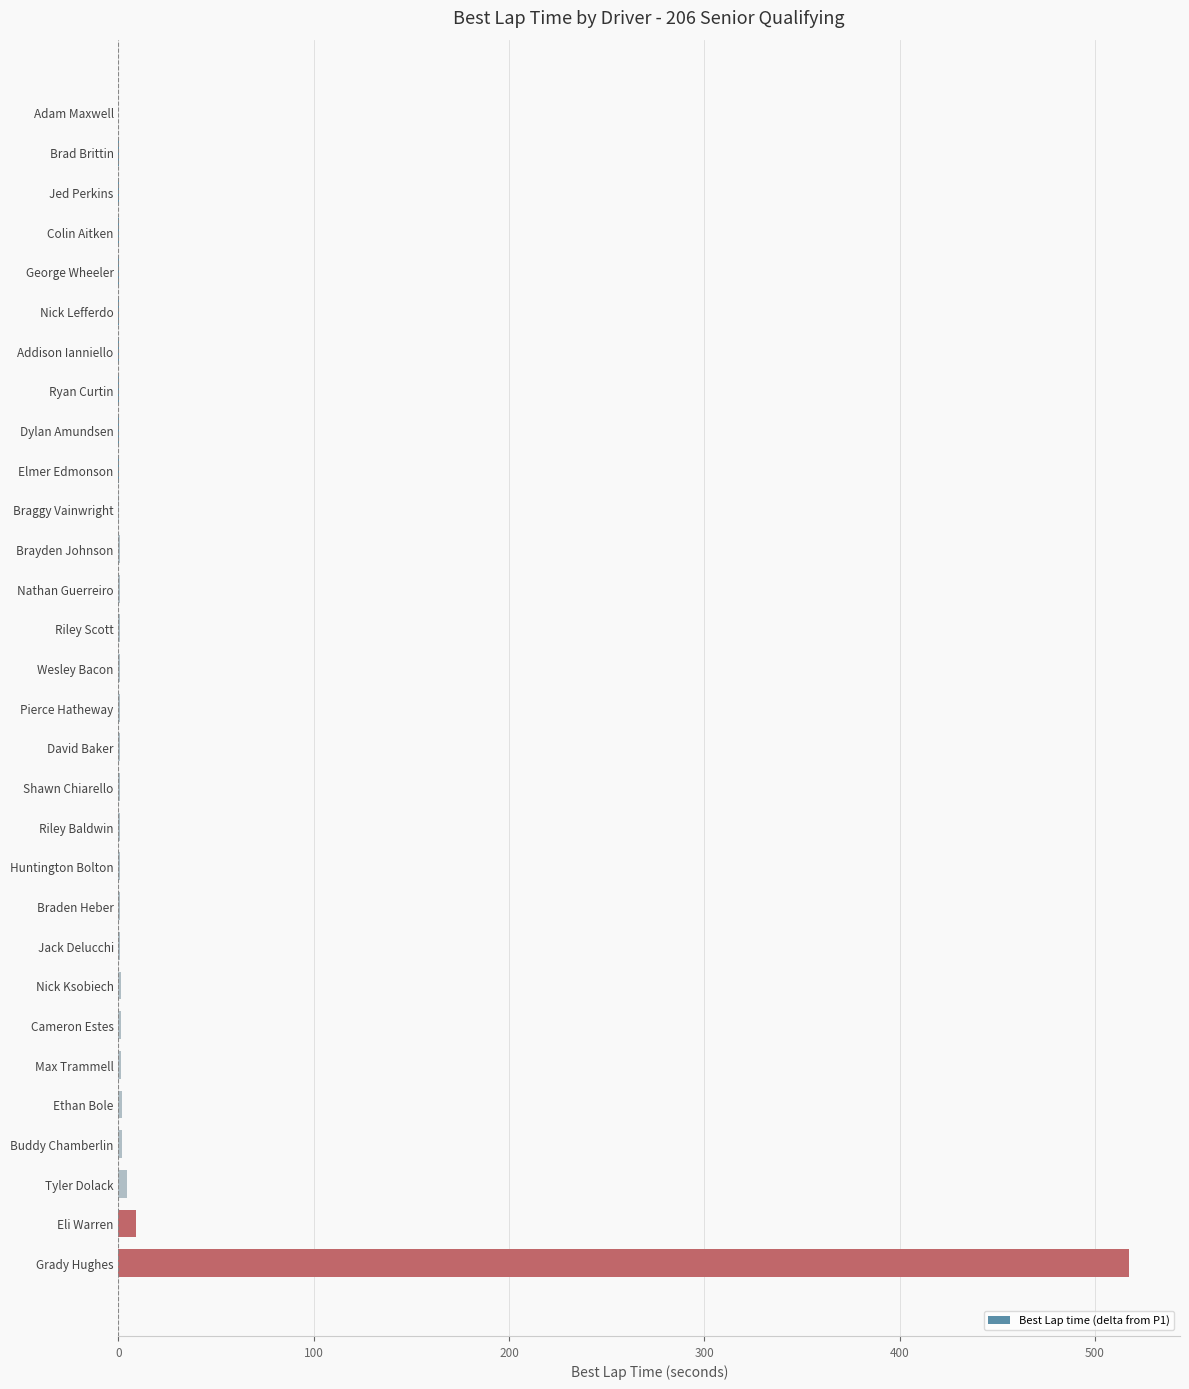

True or false: the data shows 0.0 at Jed Perkins.

True